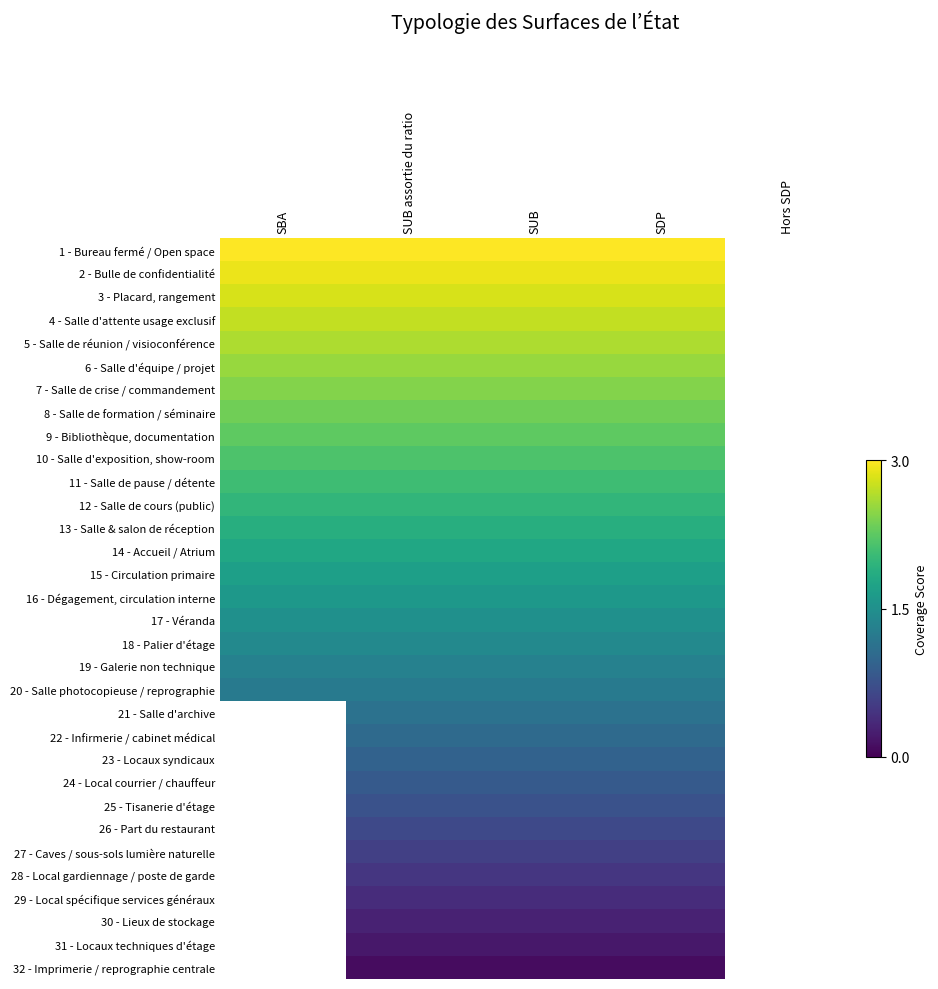

List the series in order of their overall mean, highest first.

1 - Bureau fermé / Open space, 2 - Bulle de confidentialité, 3 - Placard, rangement, 4 - Salle d'attente usage exclusif, 5 - Salle de réunion / visioconférence, 6 - Salle d'équipe / projet, 7 - Salle de crise / commandement, 8 - Salle de formation / séminaire, 9 - Bibliothèque, documentation, 10 - Salle d'exposition, show-room, 11 - Salle de pause / détente, 12 - Salle de cours (public), 13 - Salle & salon de réception, 14 - Accueil / Atrium, 15 - Circulation primaire, 16 - Dégagement, circulation interne, 17 - Véranda, 18 - Palier d'étage, 19 - Galerie non technique, 20 - Salle photocopieuse / reprographie, 21 - Salle d'archive, 22 - Infirmerie / cabinet médical, 23 - Locaux syndicaux, 24 - Local courrier / chauffeur, 25 - Tisanerie d'étage, 26 - Part du restaurant, 27 - Caves / sous-sols lumière naturelle, 28 - Local gardiennage / poste de garde, 29 - Local spécifique services généraux, 30 - Lieux de stockage, 31 - Locaux techniques d'étage, 32 - Imprimerie / reprographie centrale